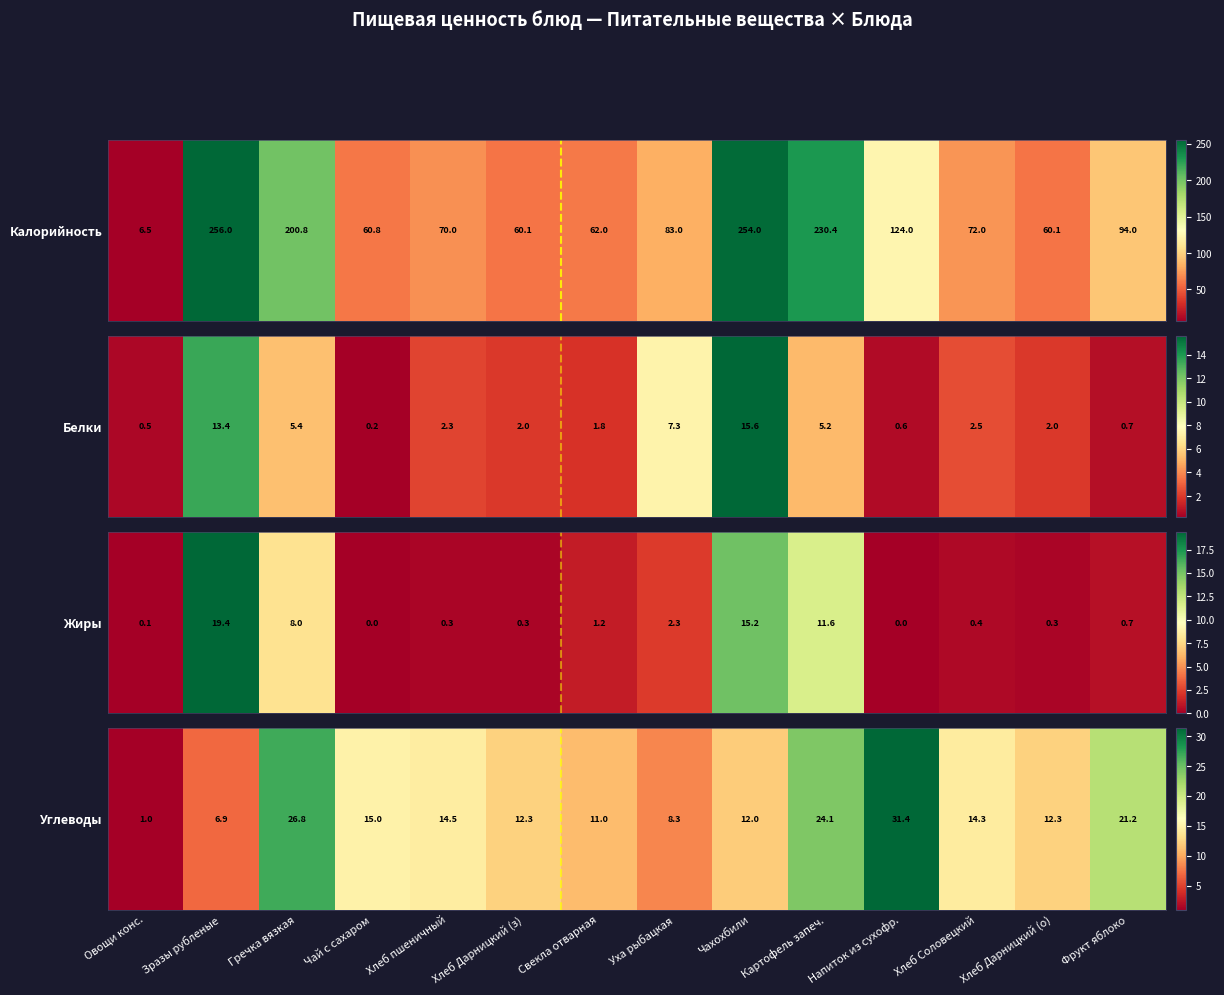

List the labels in order of value, smallest first.

Овощи конс., Зразы рубленые, Уха рыбацкая, Свекла отварная, Чахохбили, Хлеб Дарницкий (з), Хлеб Дарницкий (о), Хлеб Соловецкий, Хлеб пшеничный, Чай с сахаром, Фрукт яблоко, Картофель запеч., Гречка вязкая, Напиток из сухофр.